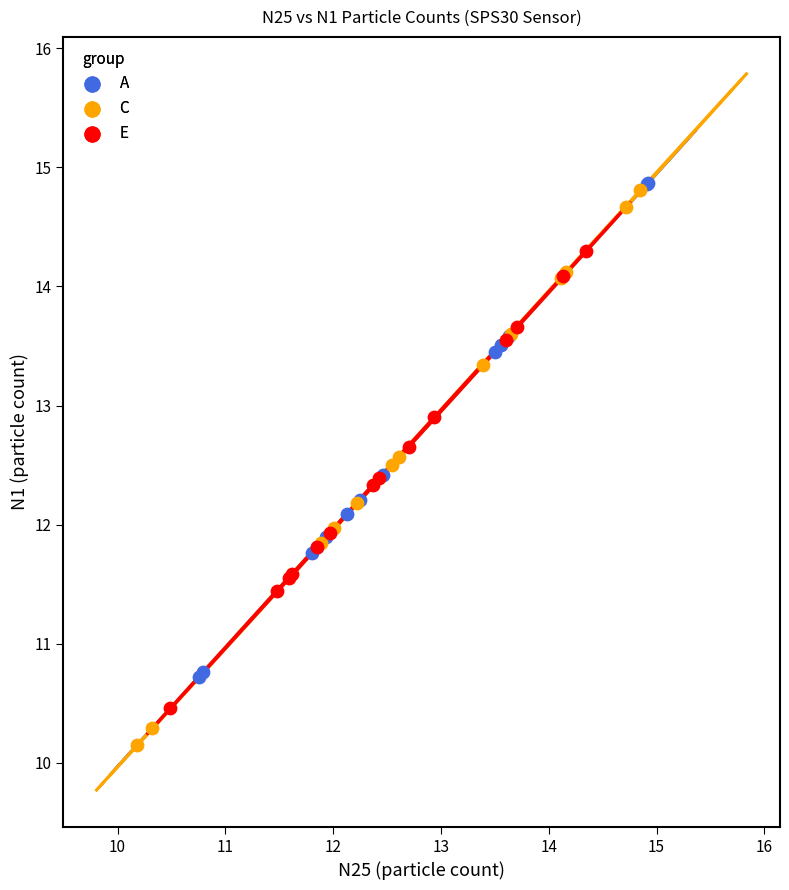

What are all the series names shown in the legend?

A, C, E